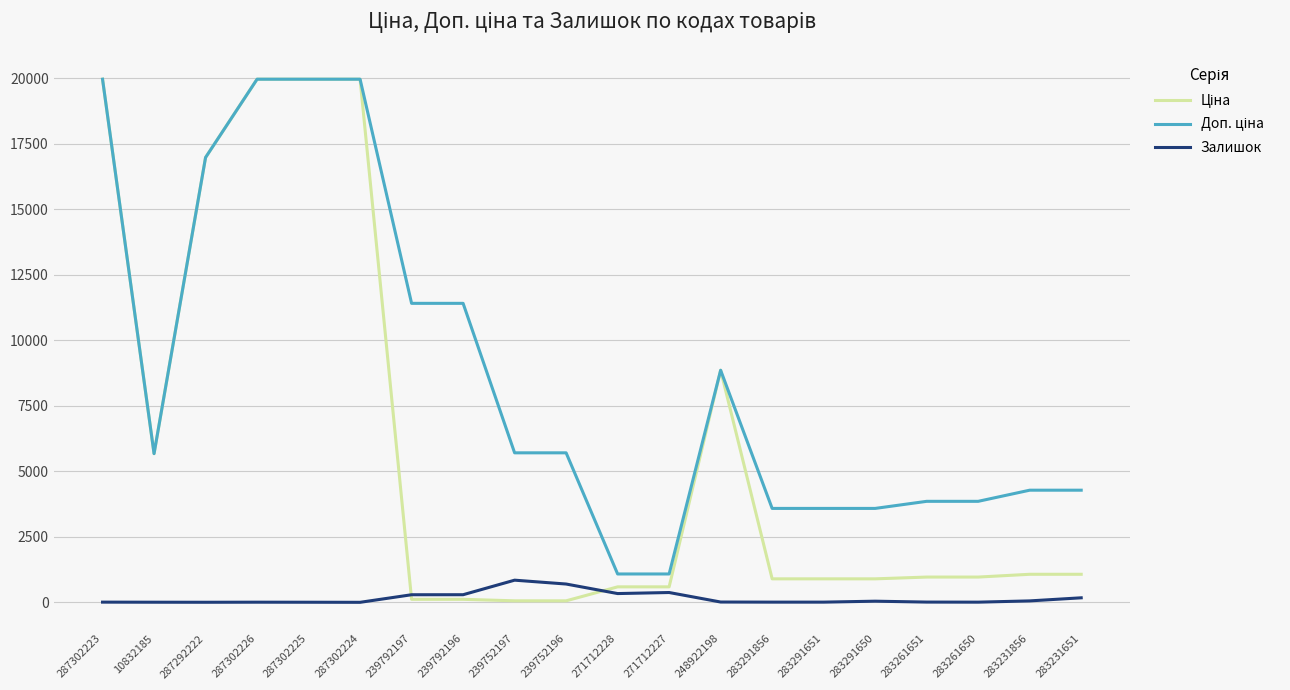

What is the highest value of the Залишок series?

845.0